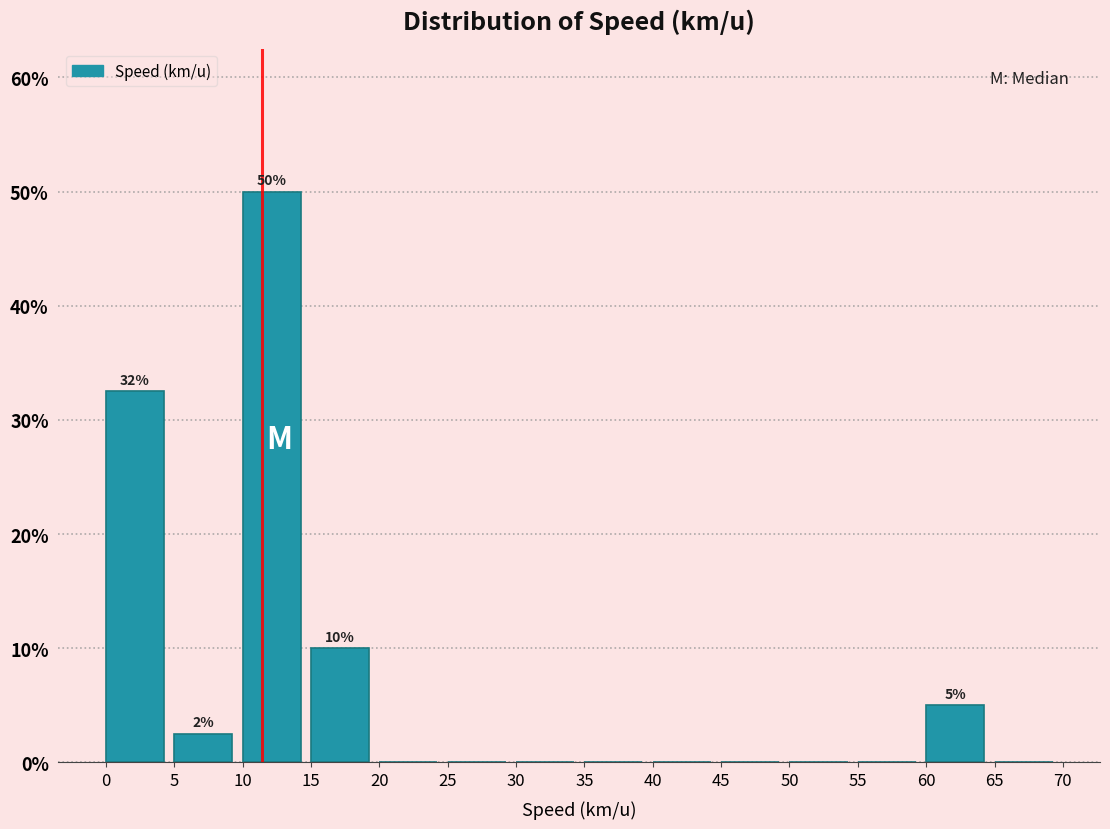

Which range on the x-axis has the tallest bar?

10 to 15